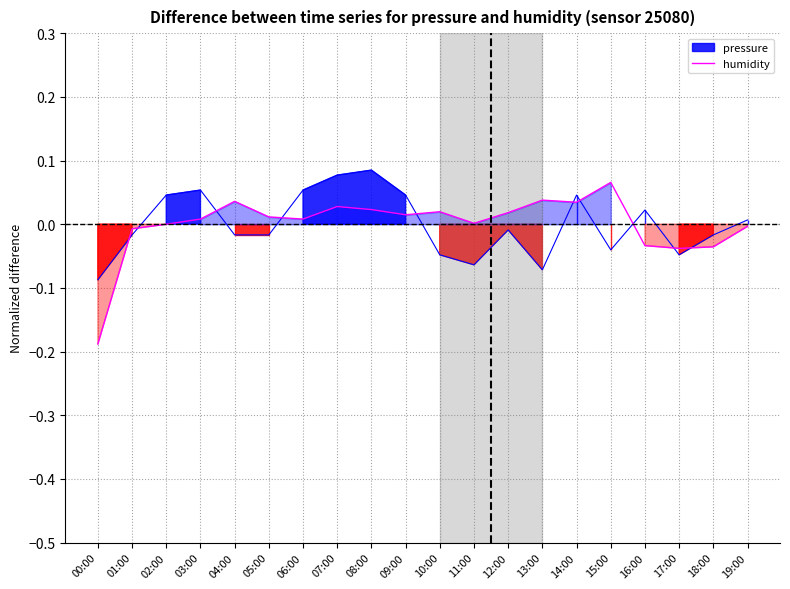

Where does the data first go above 0?

03:00